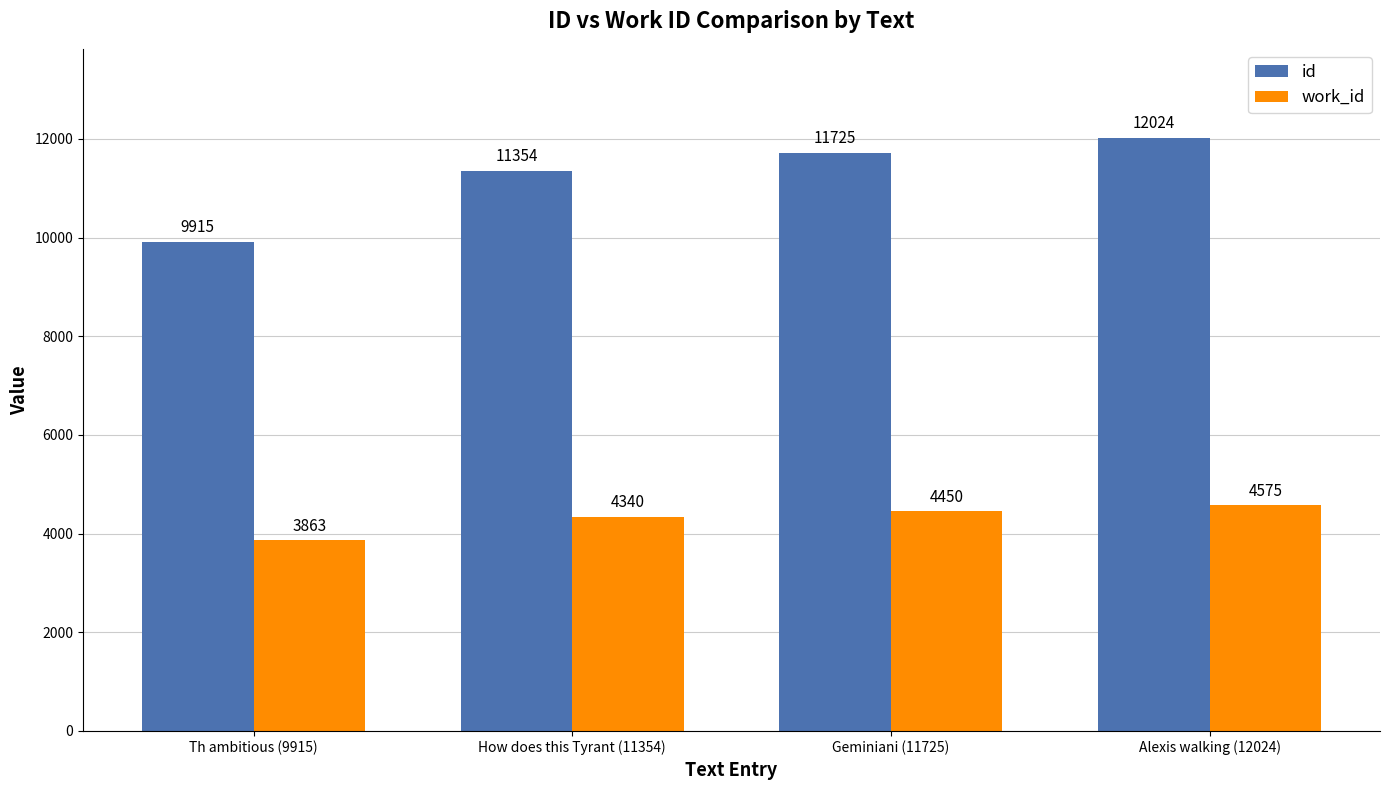

Which series changed the most between How does this Tyrant (11354) and Alexis walking (12024)?

id